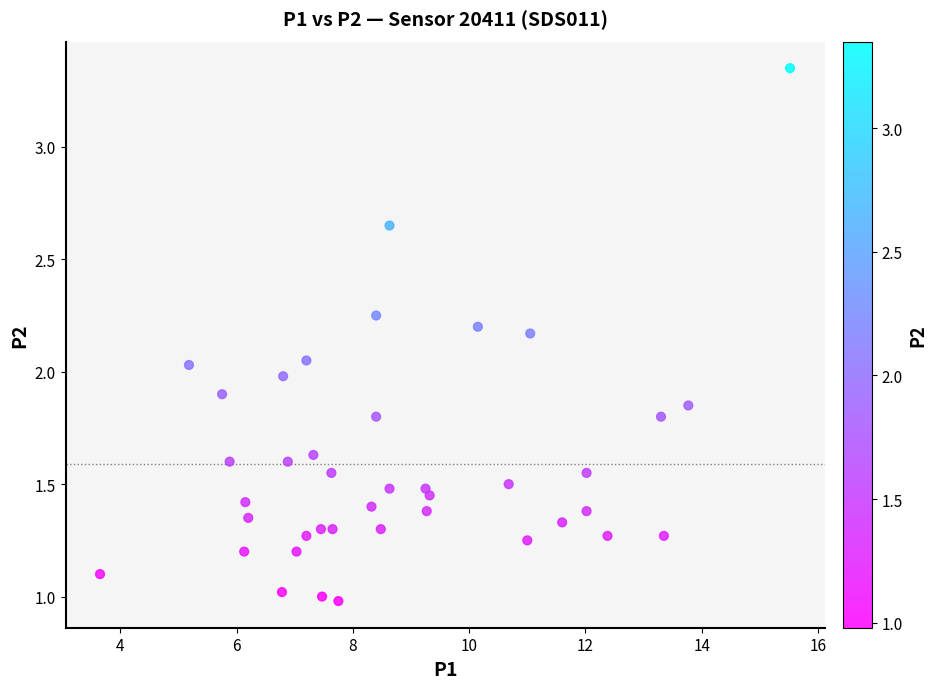

What is the range of X values (max minus min)?

11.9